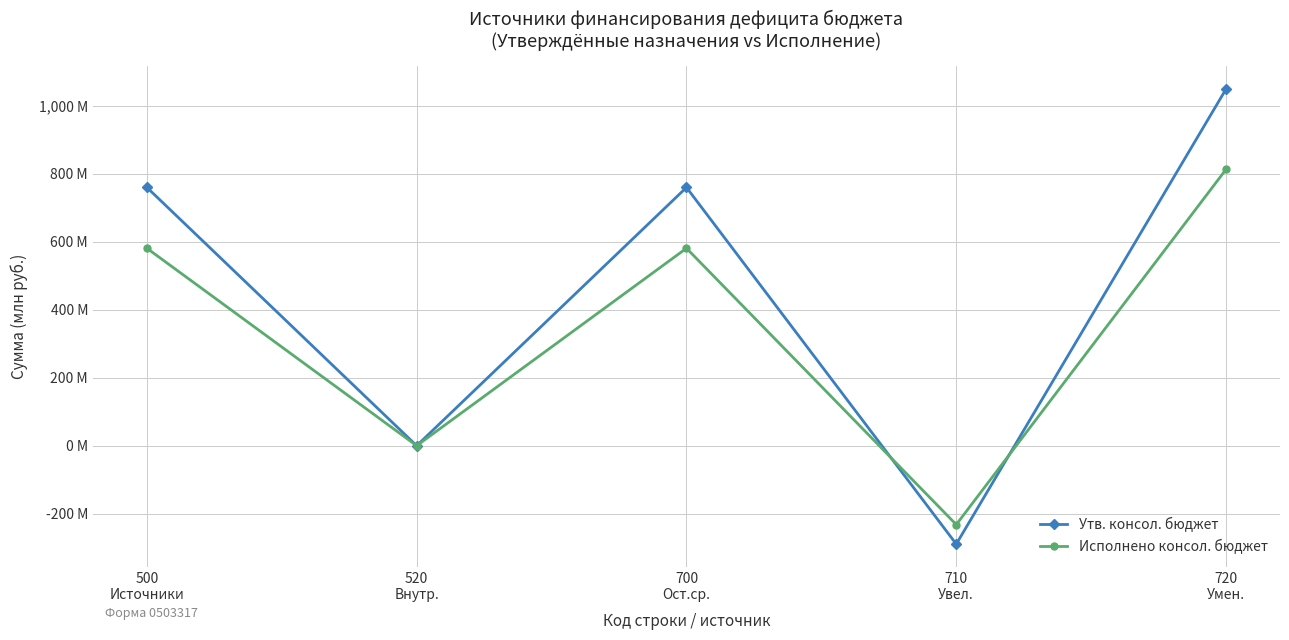

What are all the series names shown in the legend?

Утв. консол. бюджет, Исполнено консол. бюджет